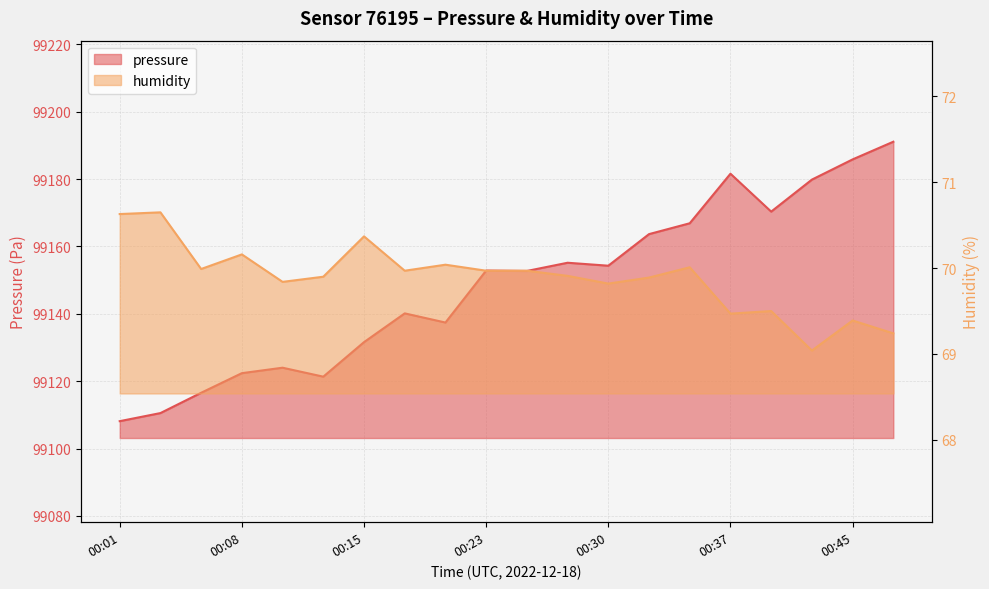

List the series in order of their overall mean, highest first.

pressure, humidity